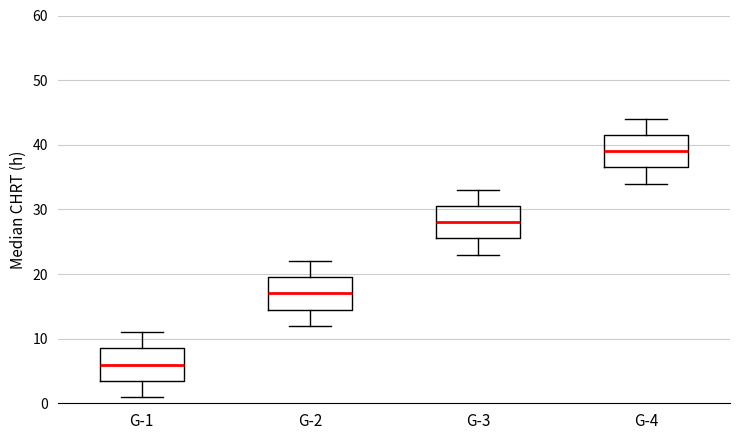

Which box has the highest median line?

G-4